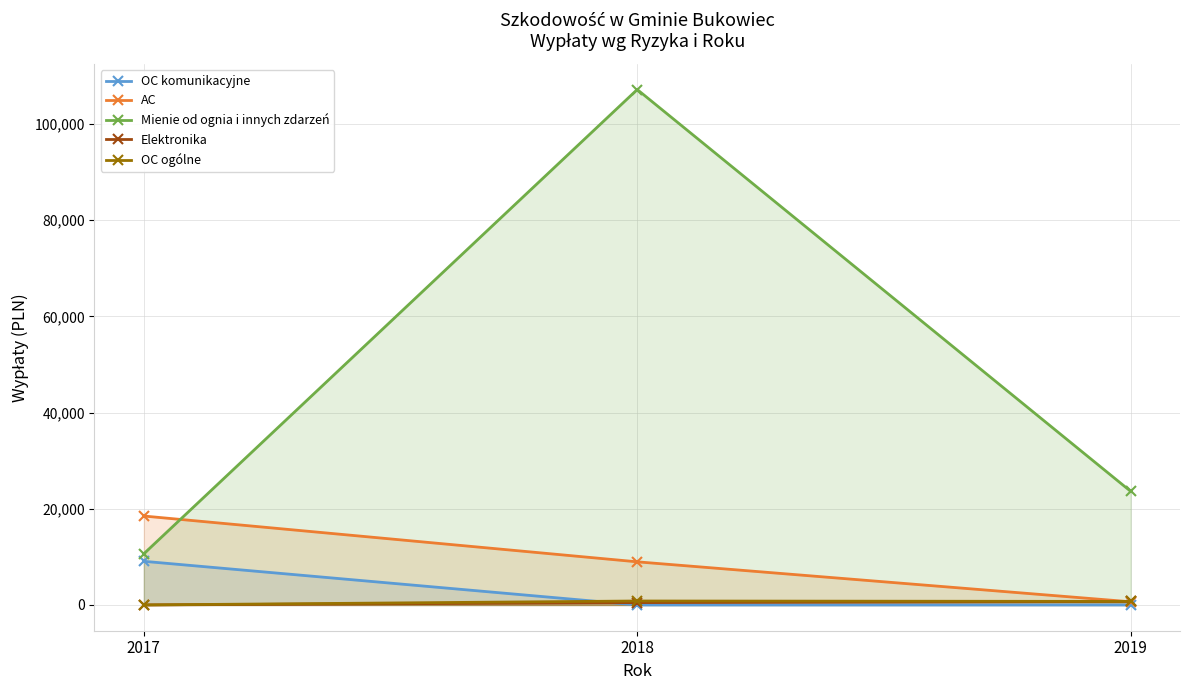

The value of Mienie od ognia i innych zdarzeń at 2019 is 9112.7. True or false?

False